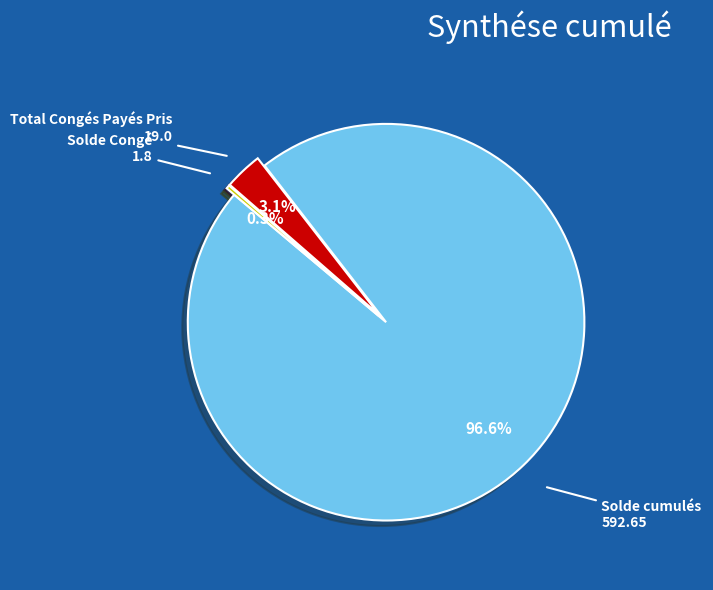

Do Solde Congé and Total Congés Payés Pris together represent more than half of the pie?

No